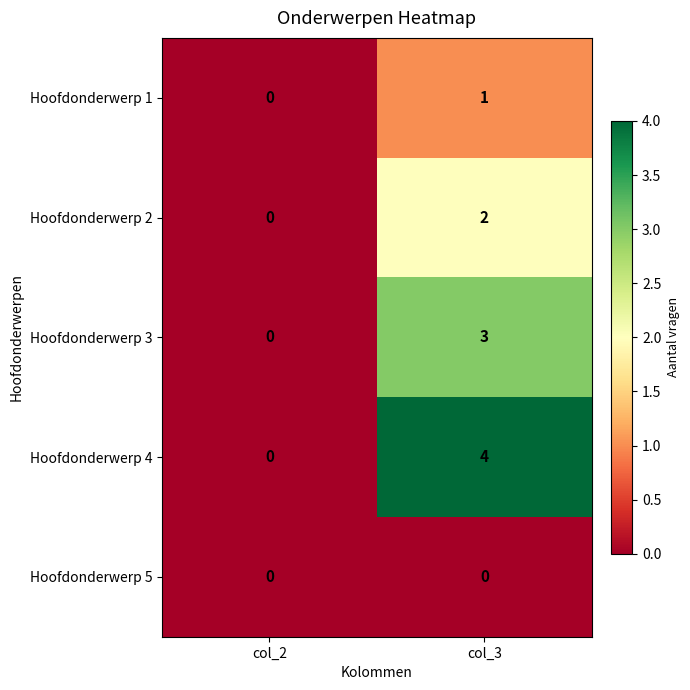

Rank the series by their maximum value, from lowest to highest.

Hoofdonderwerp 5, Hoofdonderwerp 1, Hoofdonderwerp 2, Hoofdonderwerp 3, Hoofdonderwerp 4